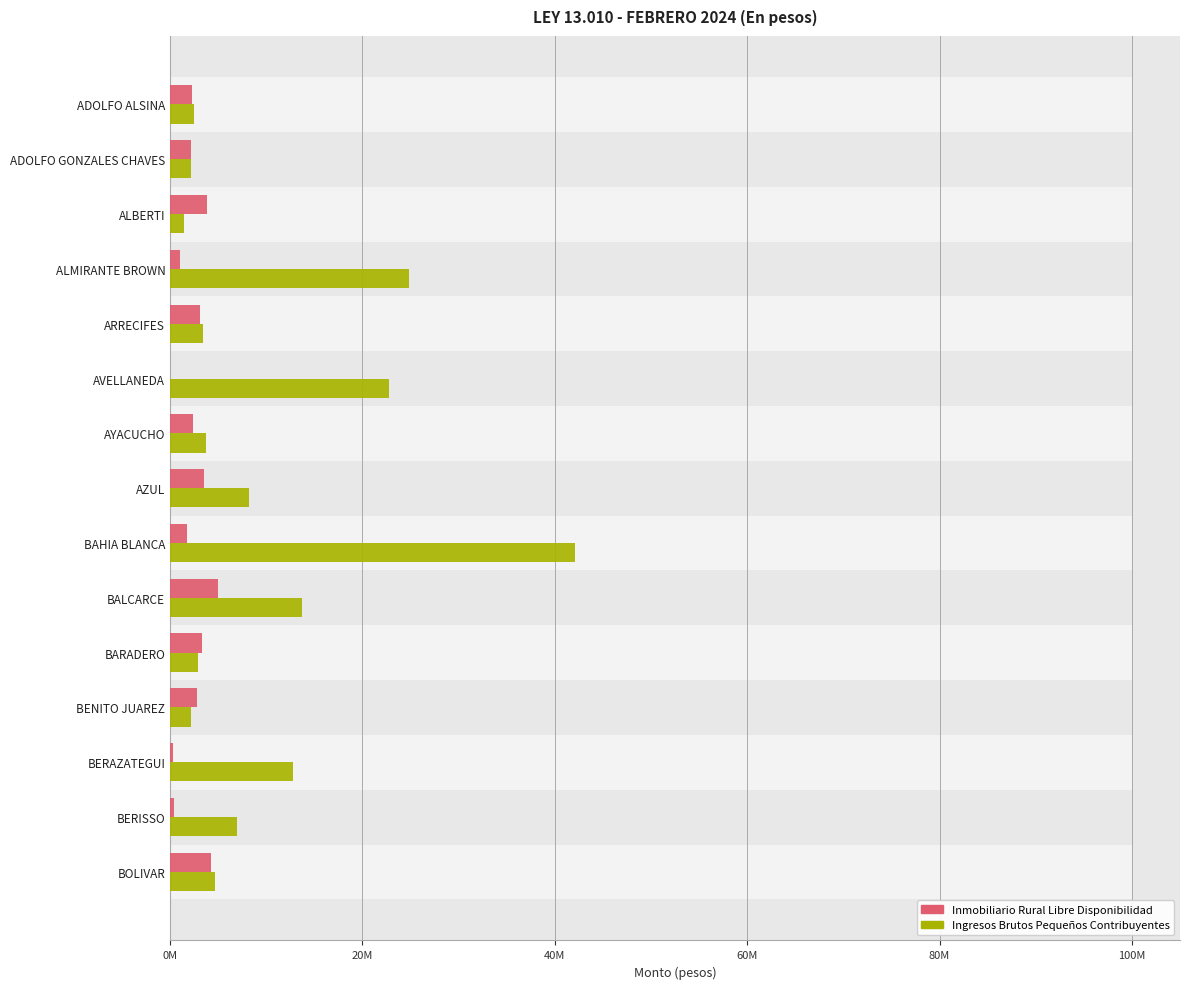

How many bars are there in each group?

2